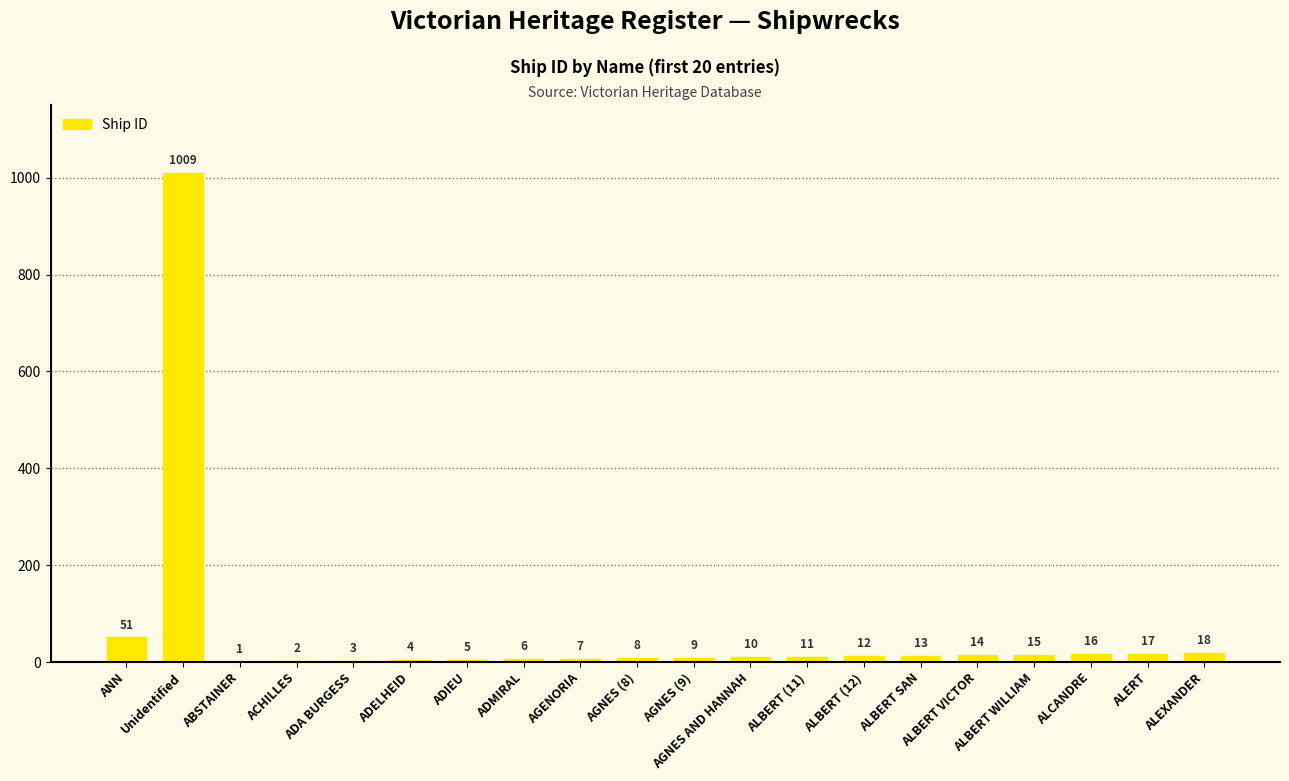

What is the sum of the values at AGNES (9) and ALBERT SAN?

22